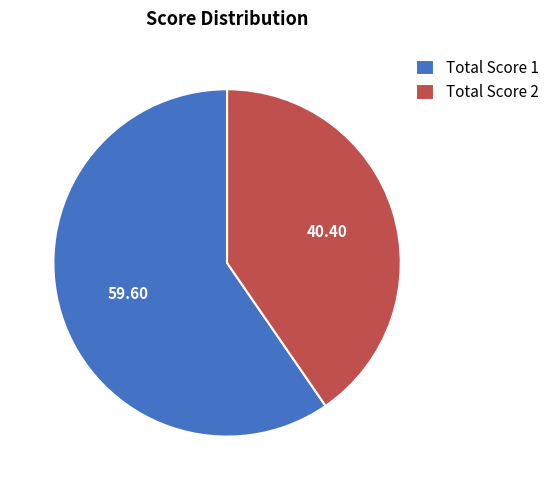

Is there any slice that represents more than half of the pie?

Yes